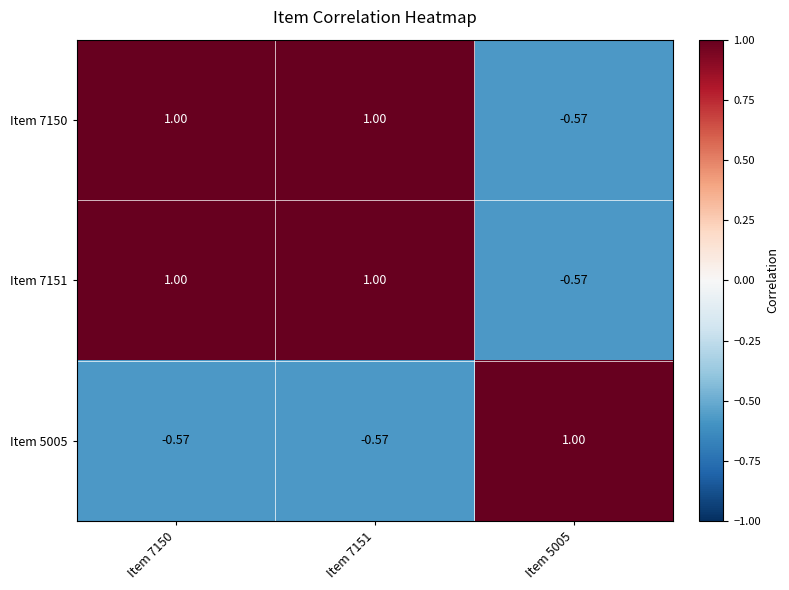

What is the spread (max minus min) of values at Item 7150?

1.6